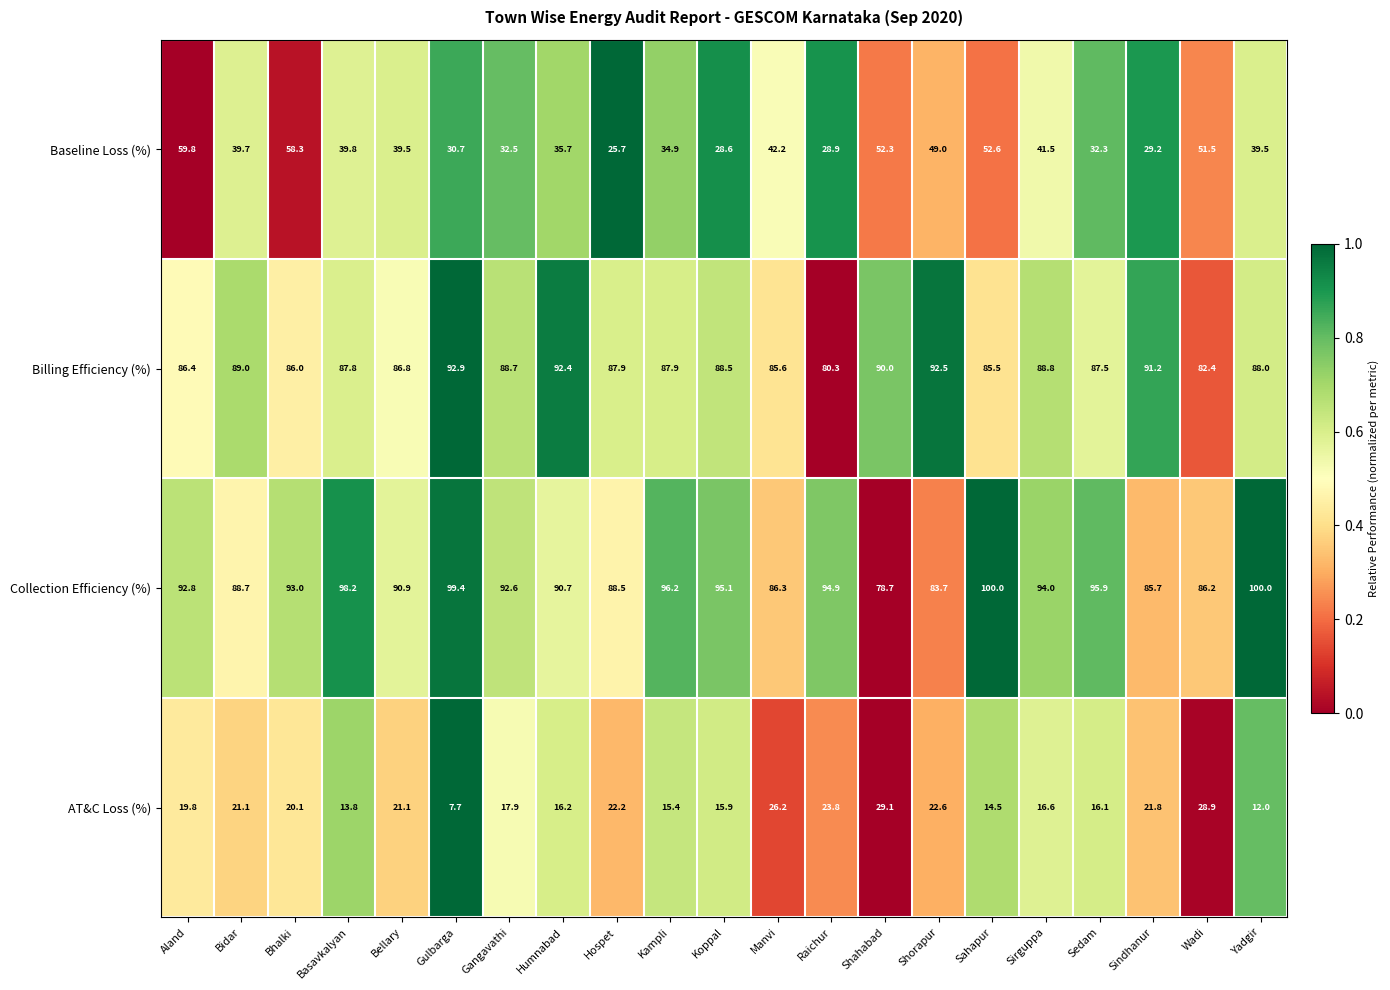

Which series has the largest total across all categories?

Collection Efficiency (%)